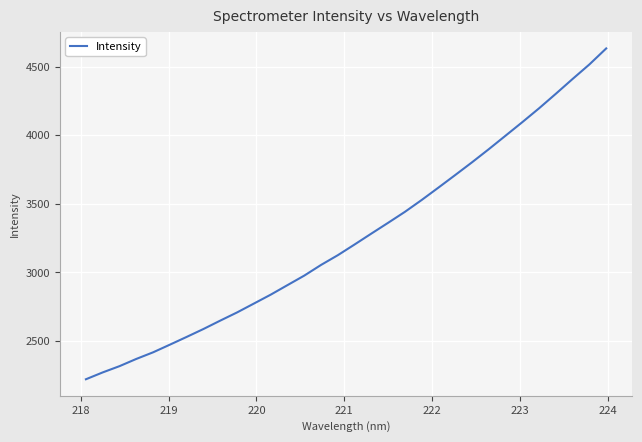

What is the maximum value shown in the chart?

4633.0